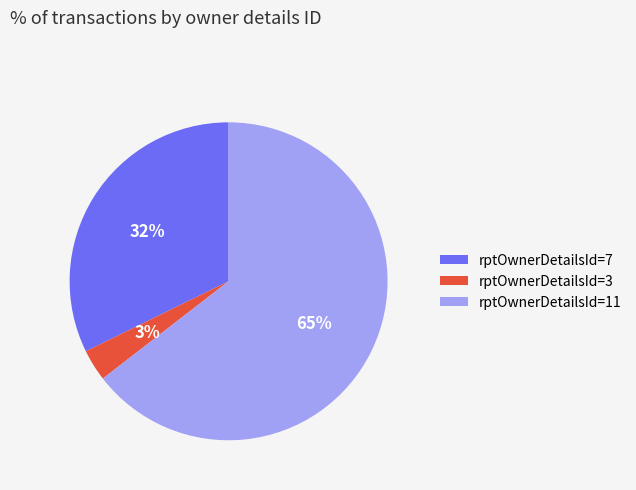

Count the number of slices in the pie.

3